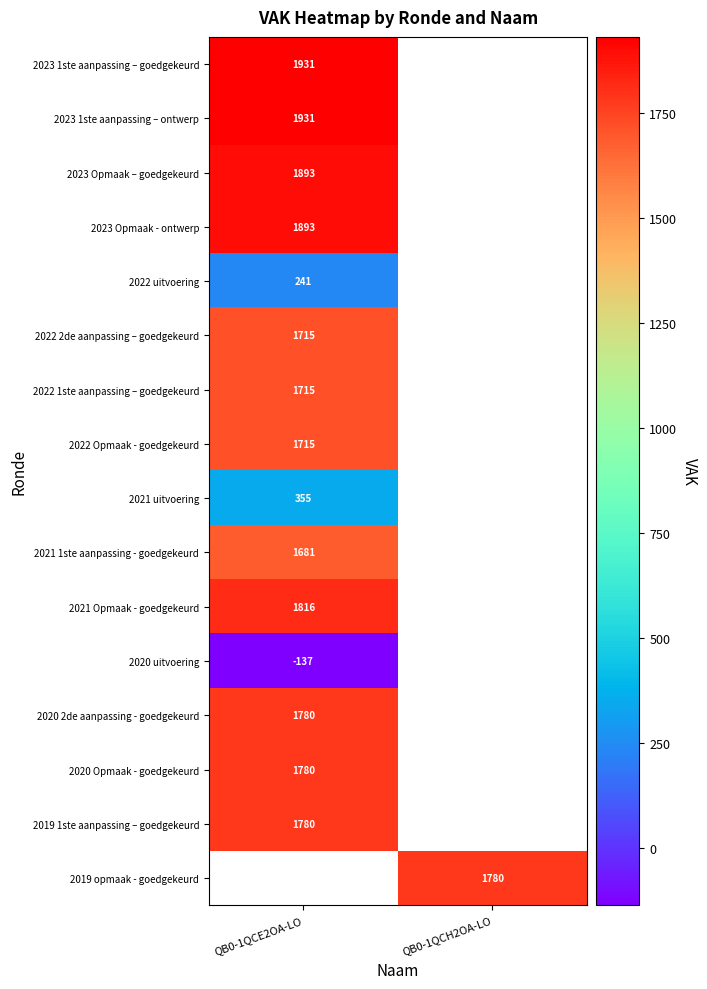

The value of 2022 2de aanpassing – goedgekeurd at QB0-1QCE2OA-LO is 2264. True or false?

False